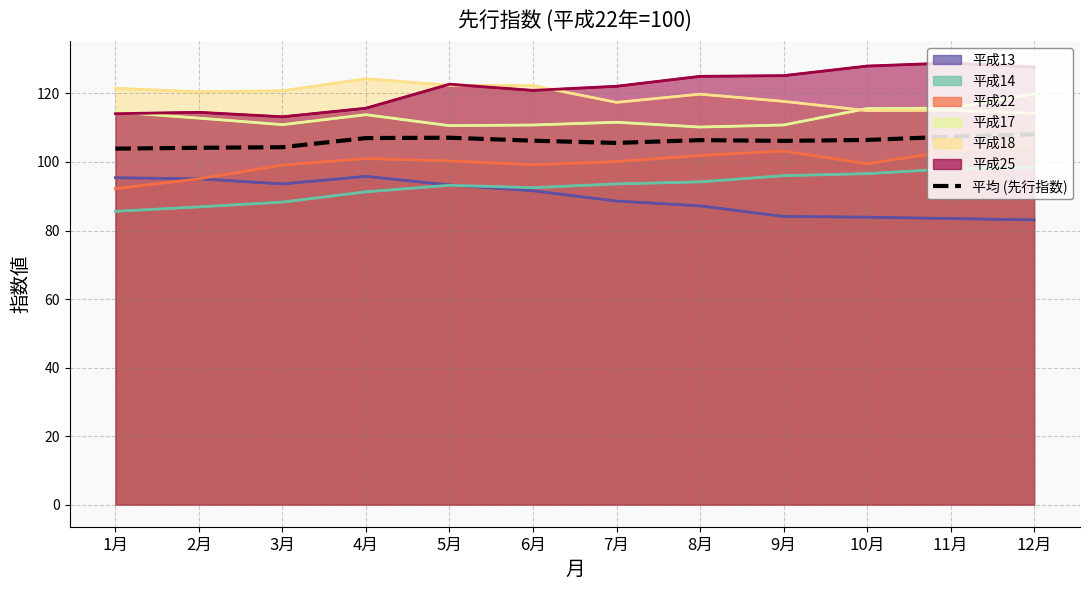

Reading left to right, list all the values displayed in this chart.

103.9	104.2	104.3	107.0	107.1	106.2	105.6	106.4	106.2	106.4	107.4	108.1